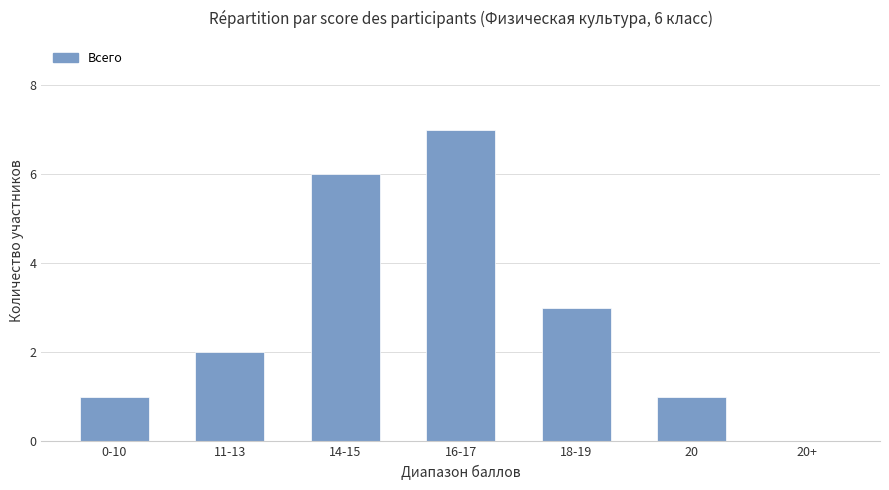

What value does the data have at 14-15?

6